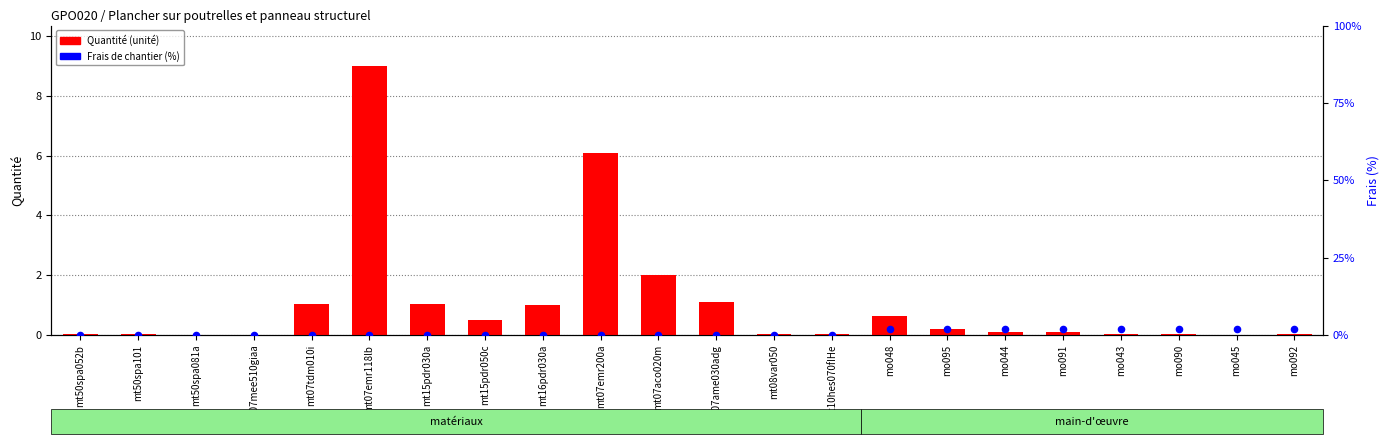

Which series contains the highest Y value?

Quantité